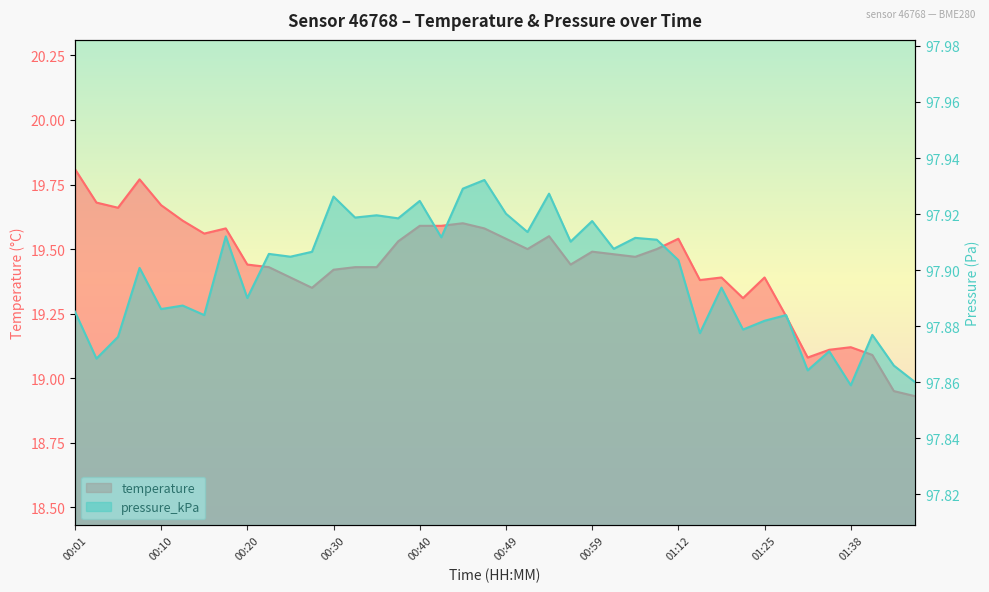

Which label corresponds to the largest value in the chart?

00:47